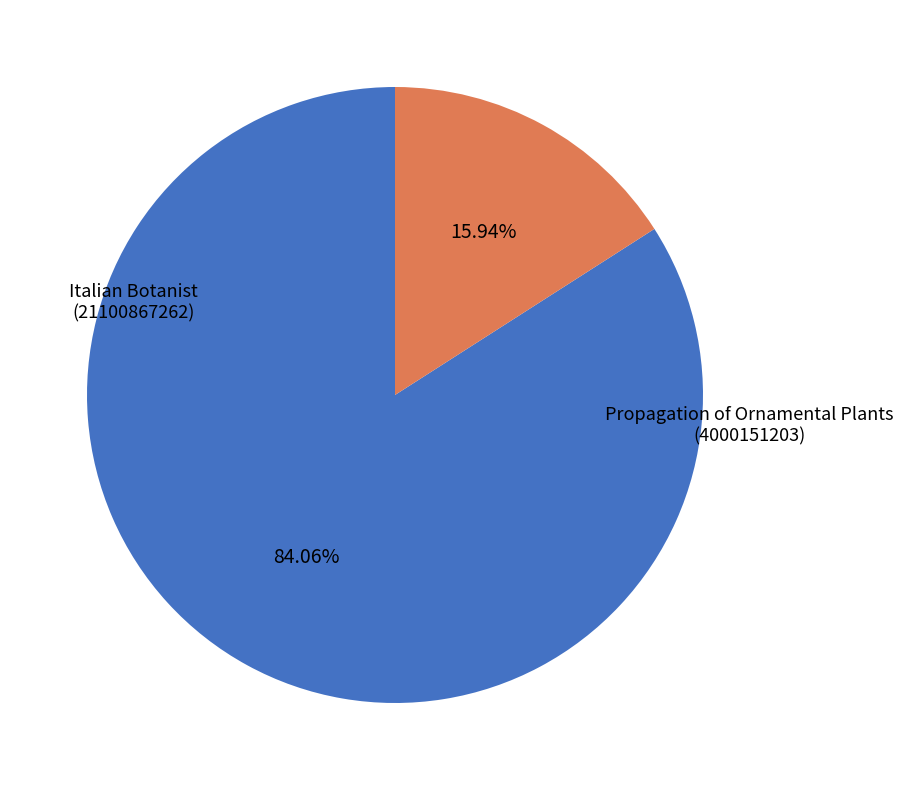

To the nearest percent, what is the difference between the largest and smallest slice percentages?

68%